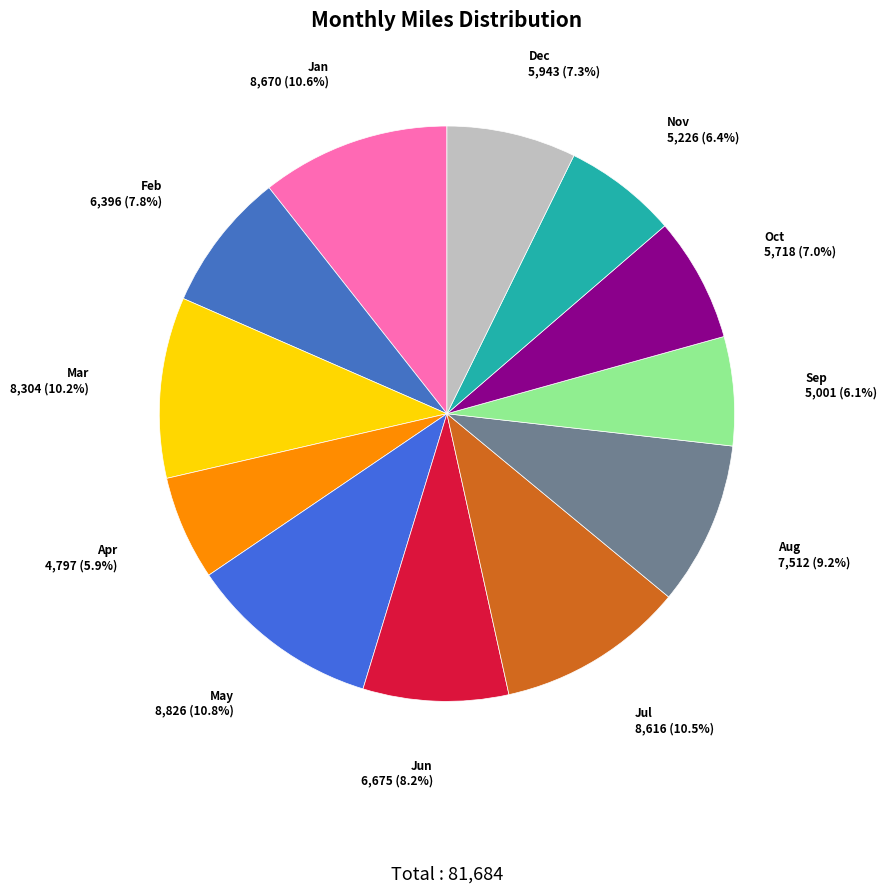

Combined, what portion of the pie is Feb and Nov?

14.2%